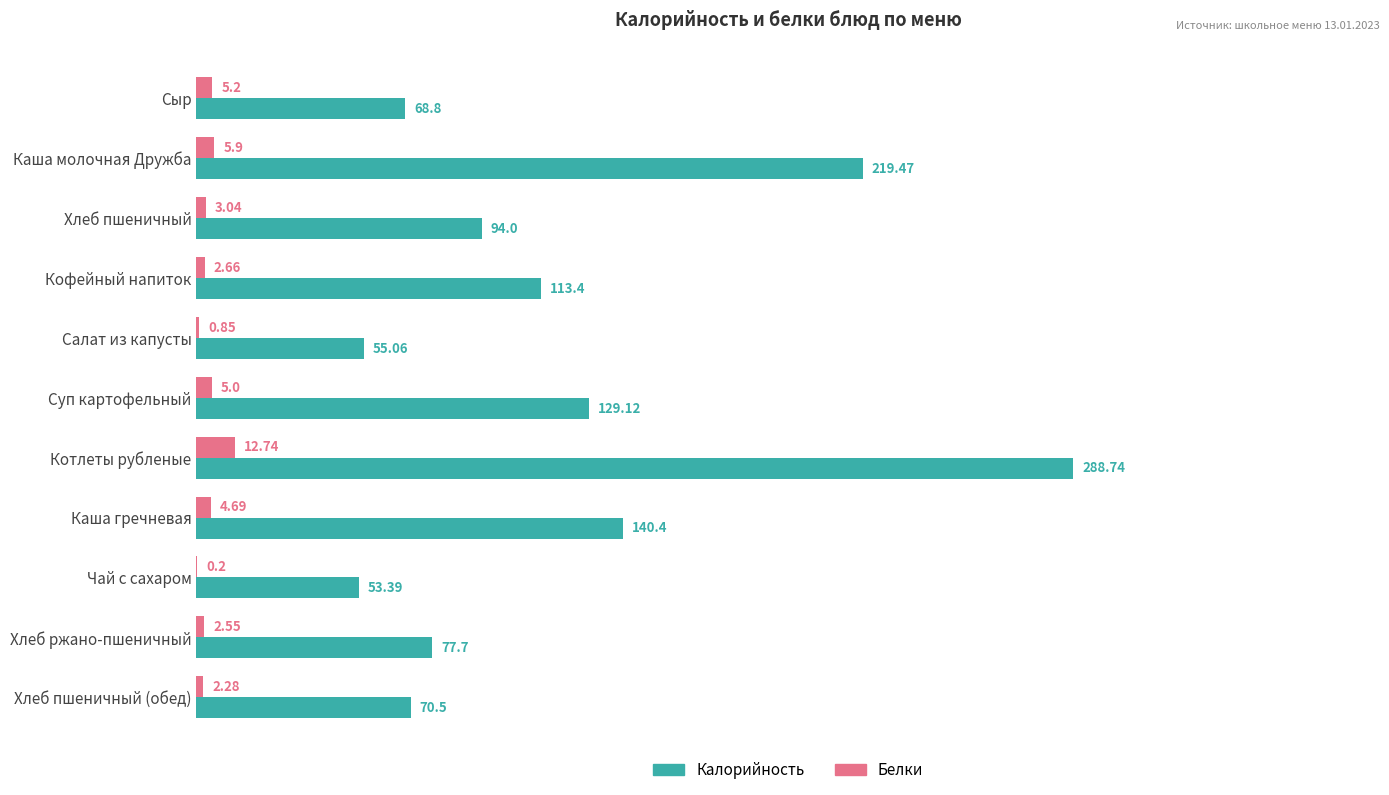

What is the total value across all series at Чай с сахаром?

53.6